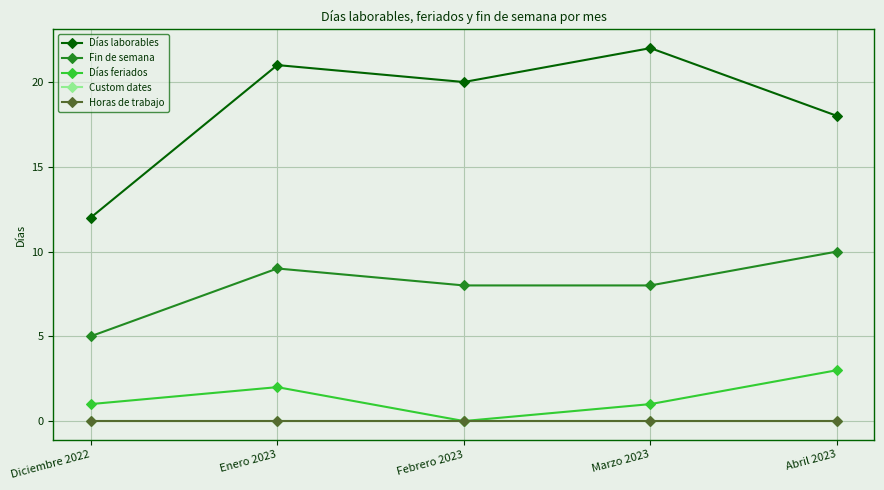

What is the label of the 4th point from the left?

Marzo 2023